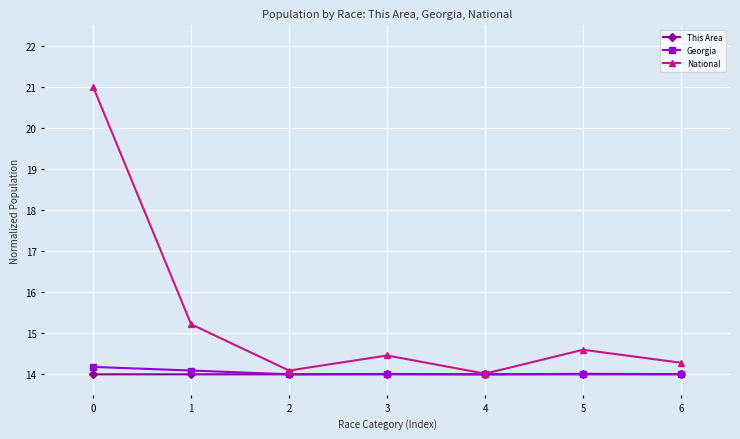

Is the value of National at 0 greater than the value of This Area at 3?

Yes